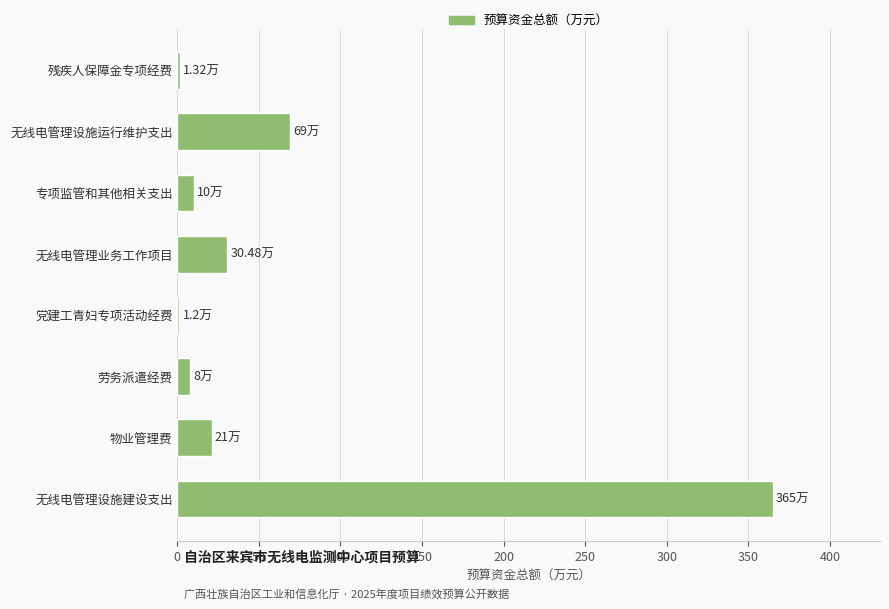

Which label corresponds to the largest value in the chart?

无线电管理设施建设支出